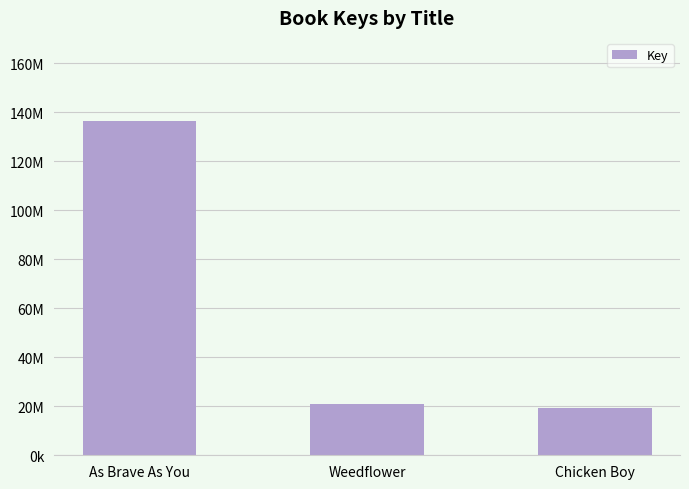

Which has a higher value, Chicken Boy or As Brave As You?

As Brave As You